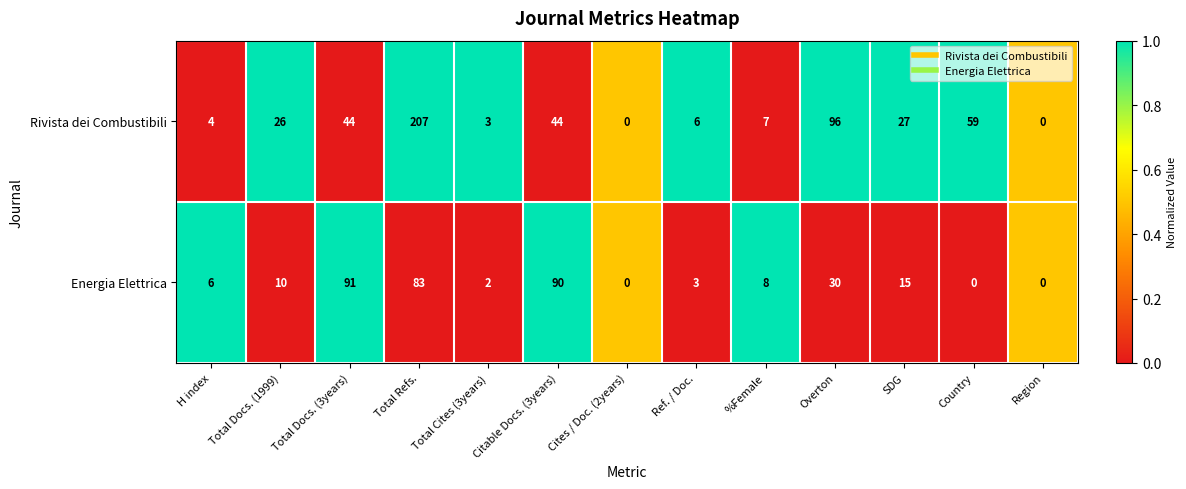

Where does the Energia Elettrica series first go above 8?

Total Docs. (1999)